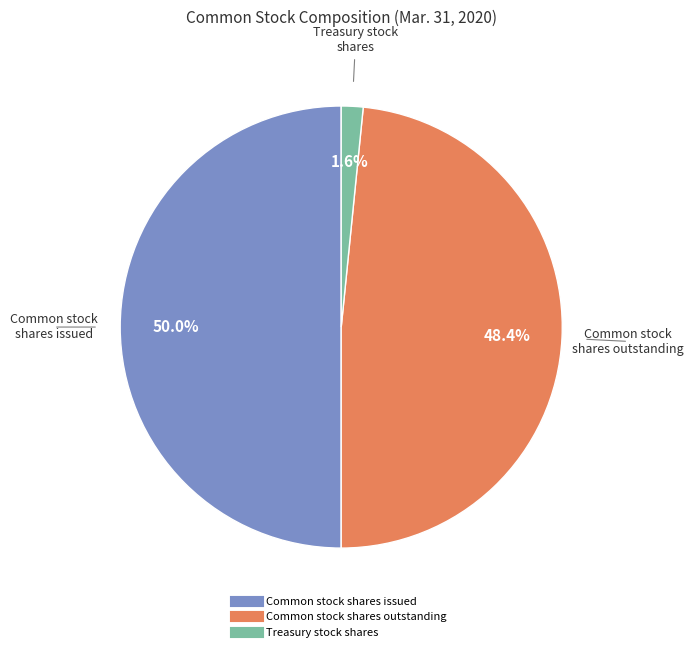

How many slices are in this pie chart?

3